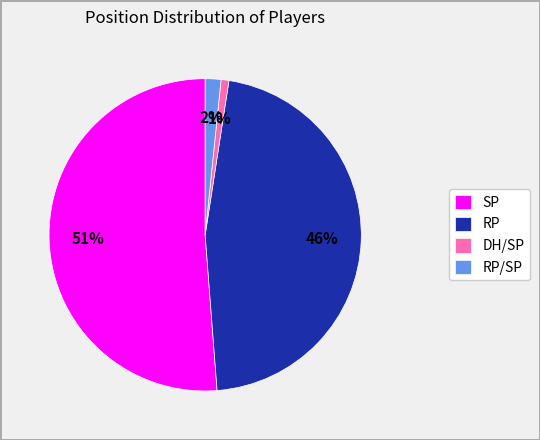

True or false: DH/SP accounts for 9% of the total.

False